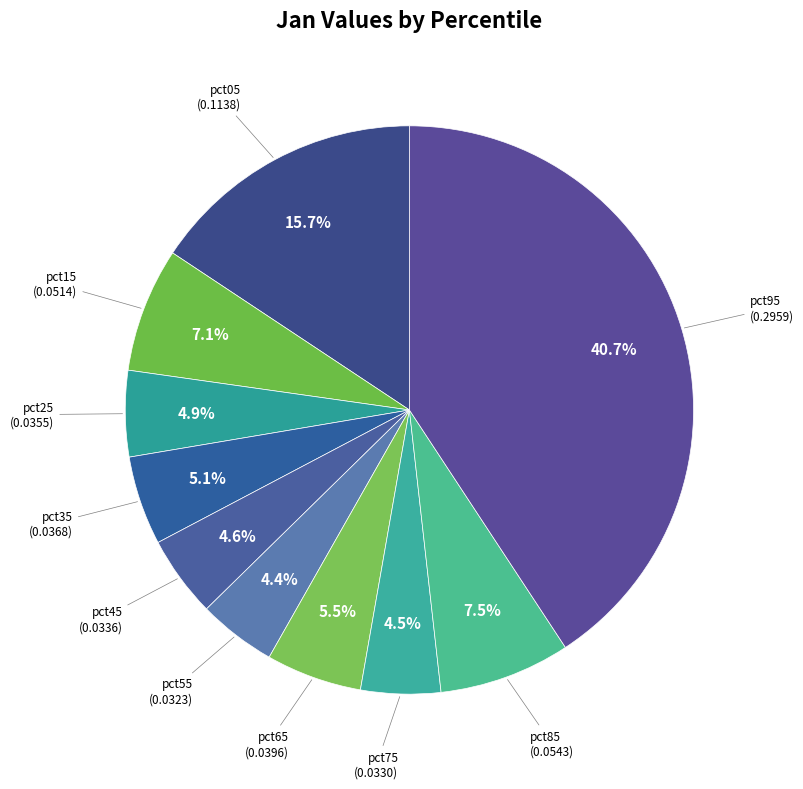

Count the number of slices in the pie.

10